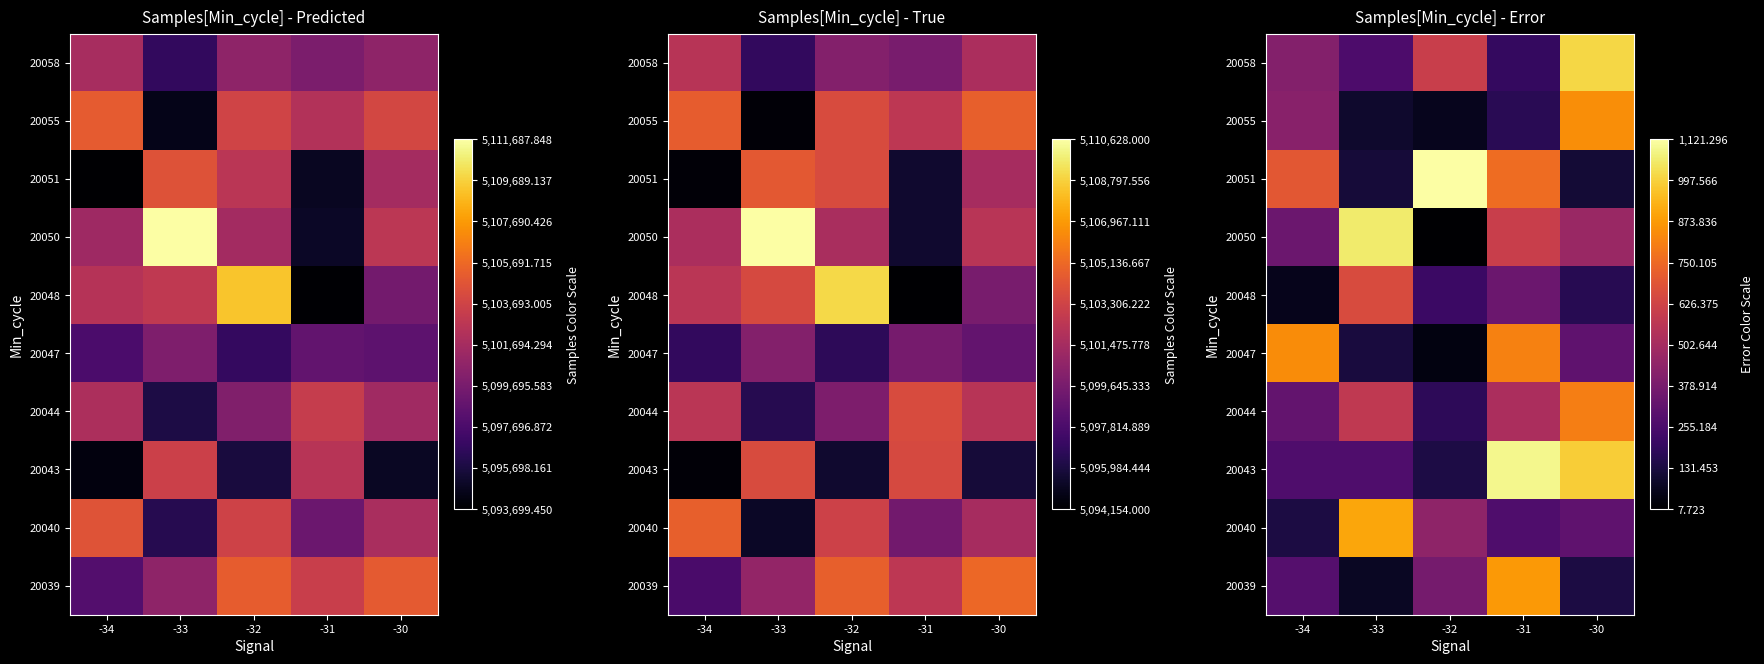

Is it true that 20048 equals 166.9 at -30?

True